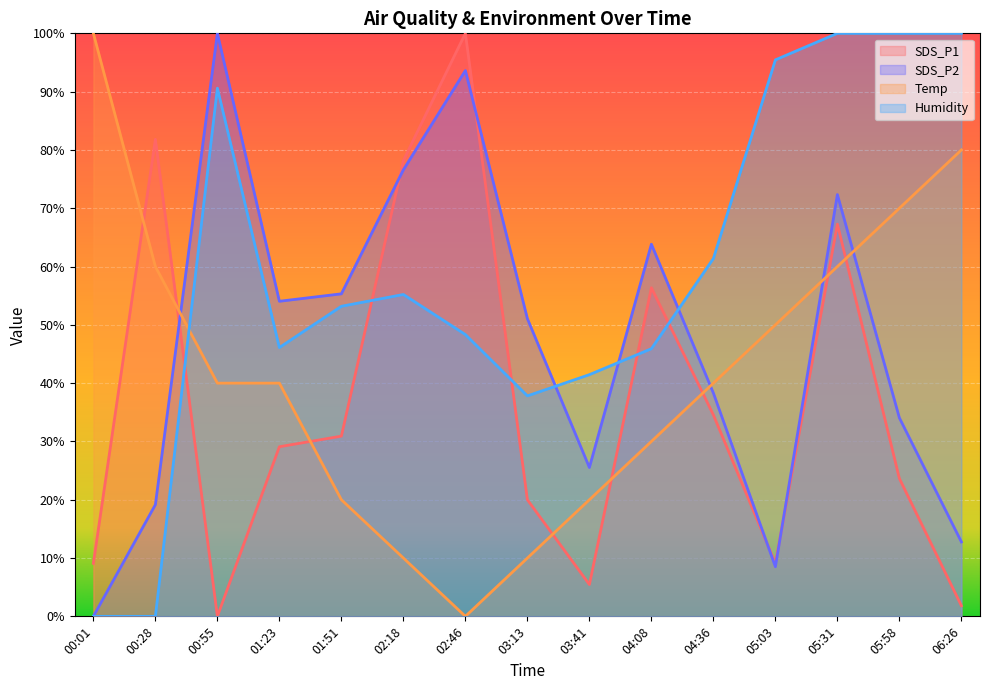

At which label does SDS_P1 reach its minimum?

00:55